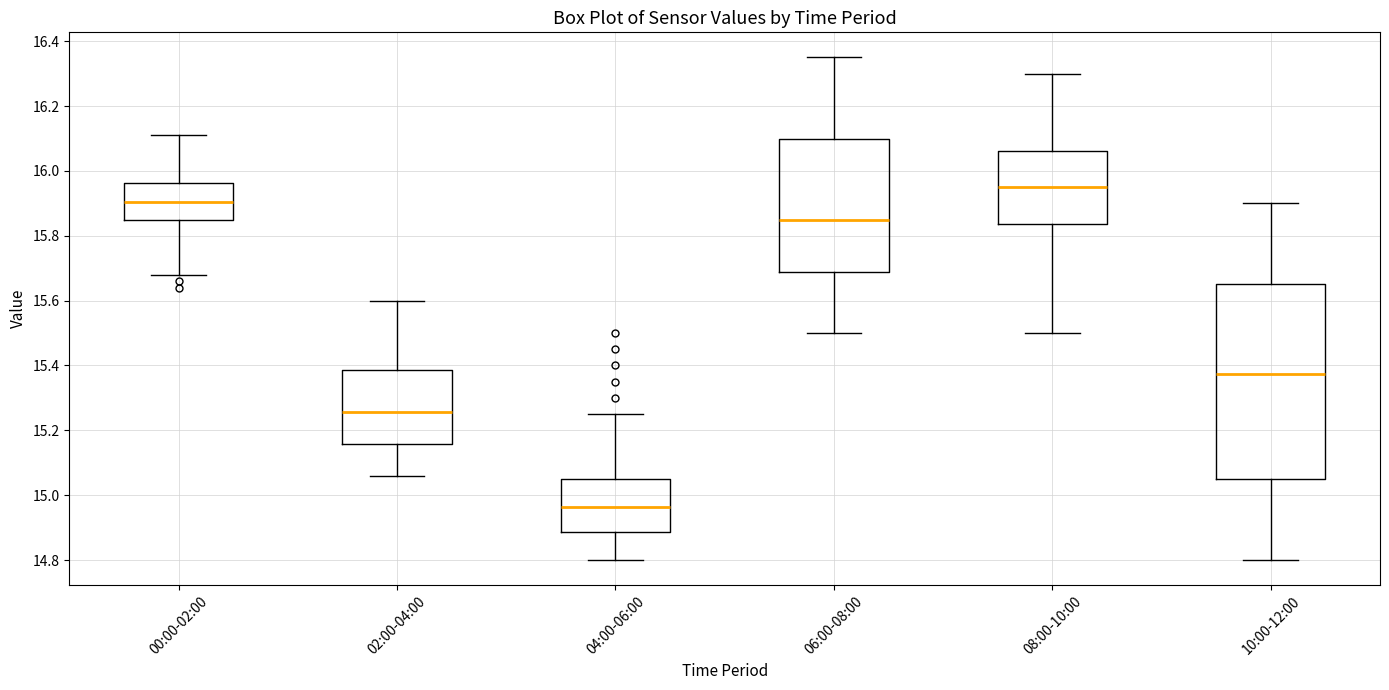

Where does the median line of the box for 06:00-08:00 sit on the y-axis? The values are not printed on the chart, so give them approximately, as read against the axis.

15.86